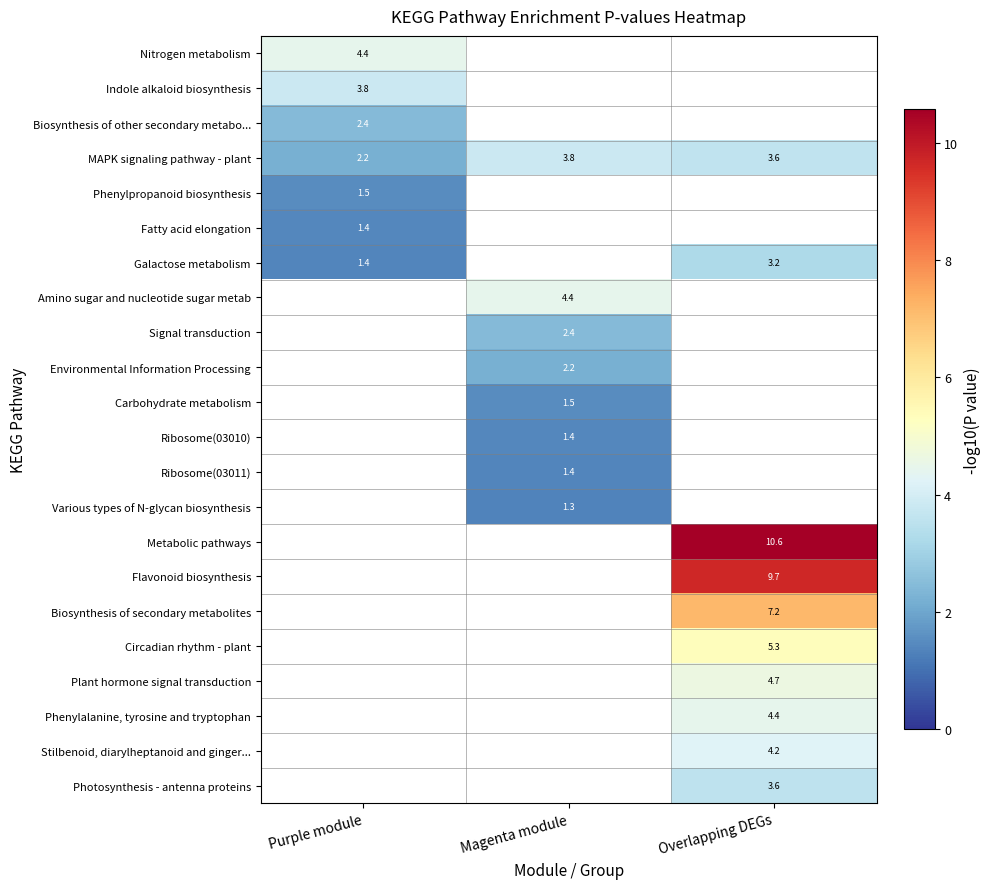

At how many categories does at least one series exceed 5?

1